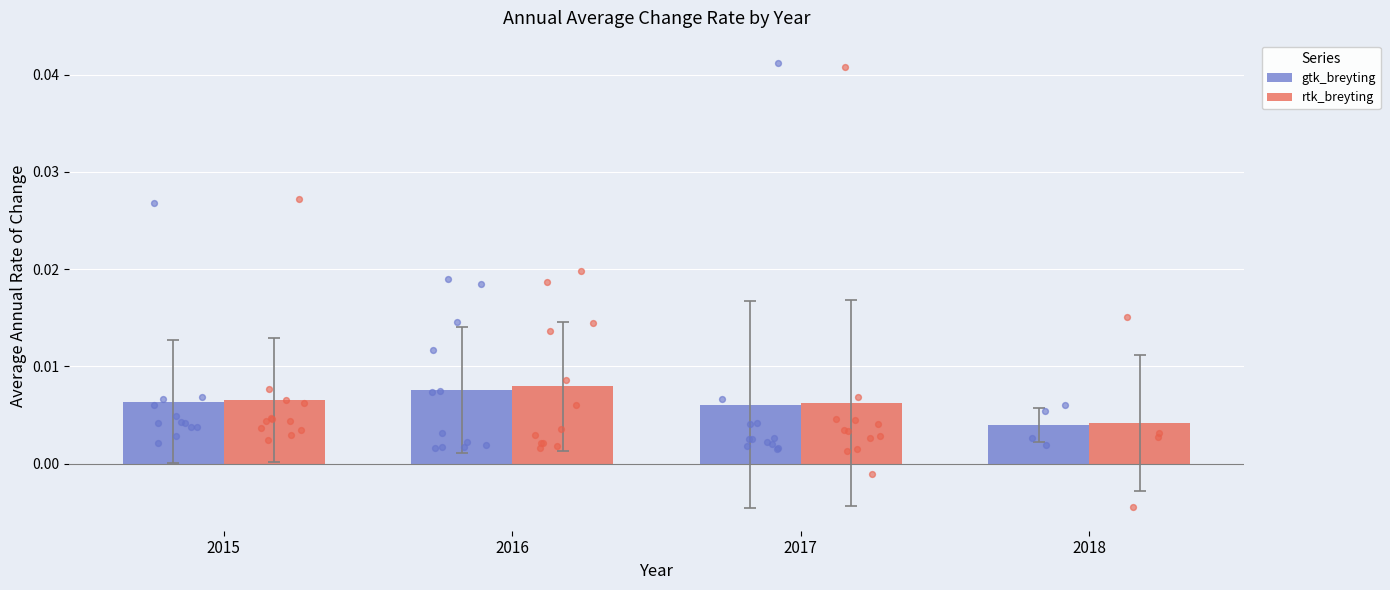

At which category is the sum across all series the highest?

2016